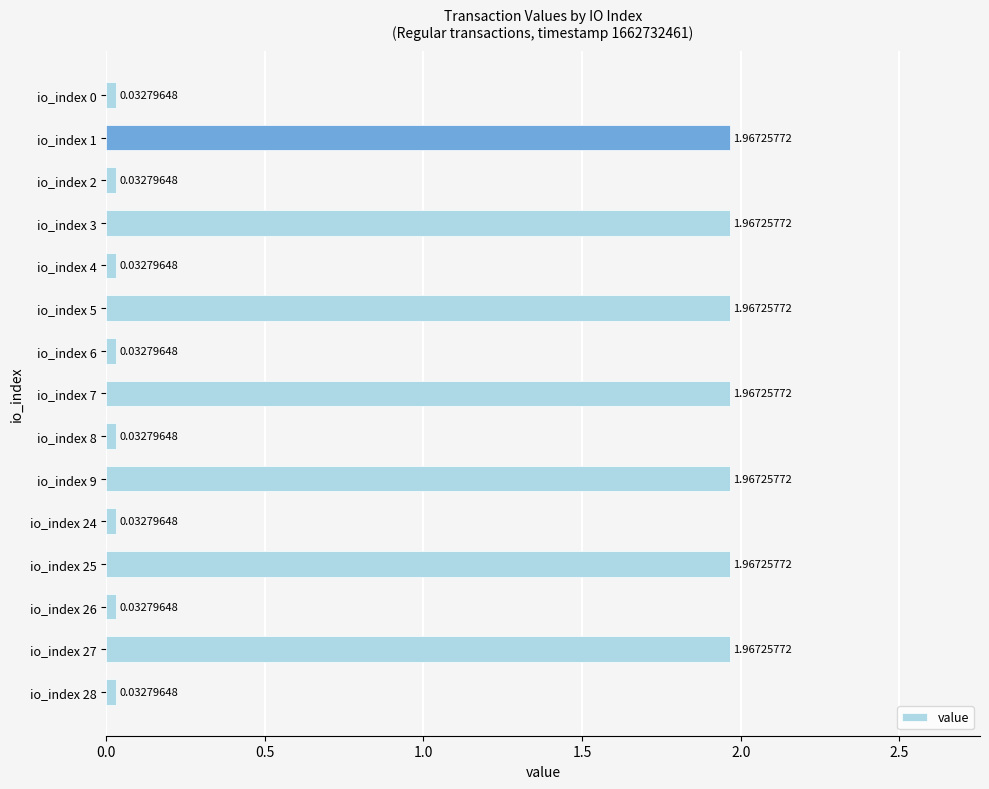

What is the difference between the second highest and second lowest values?

1.9